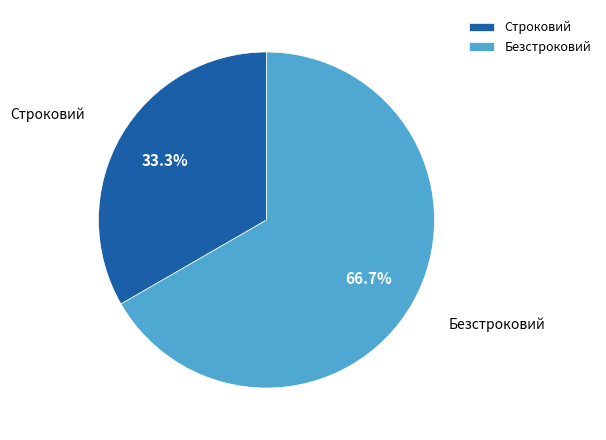

Which category accounts for the majority?

Безстроковий